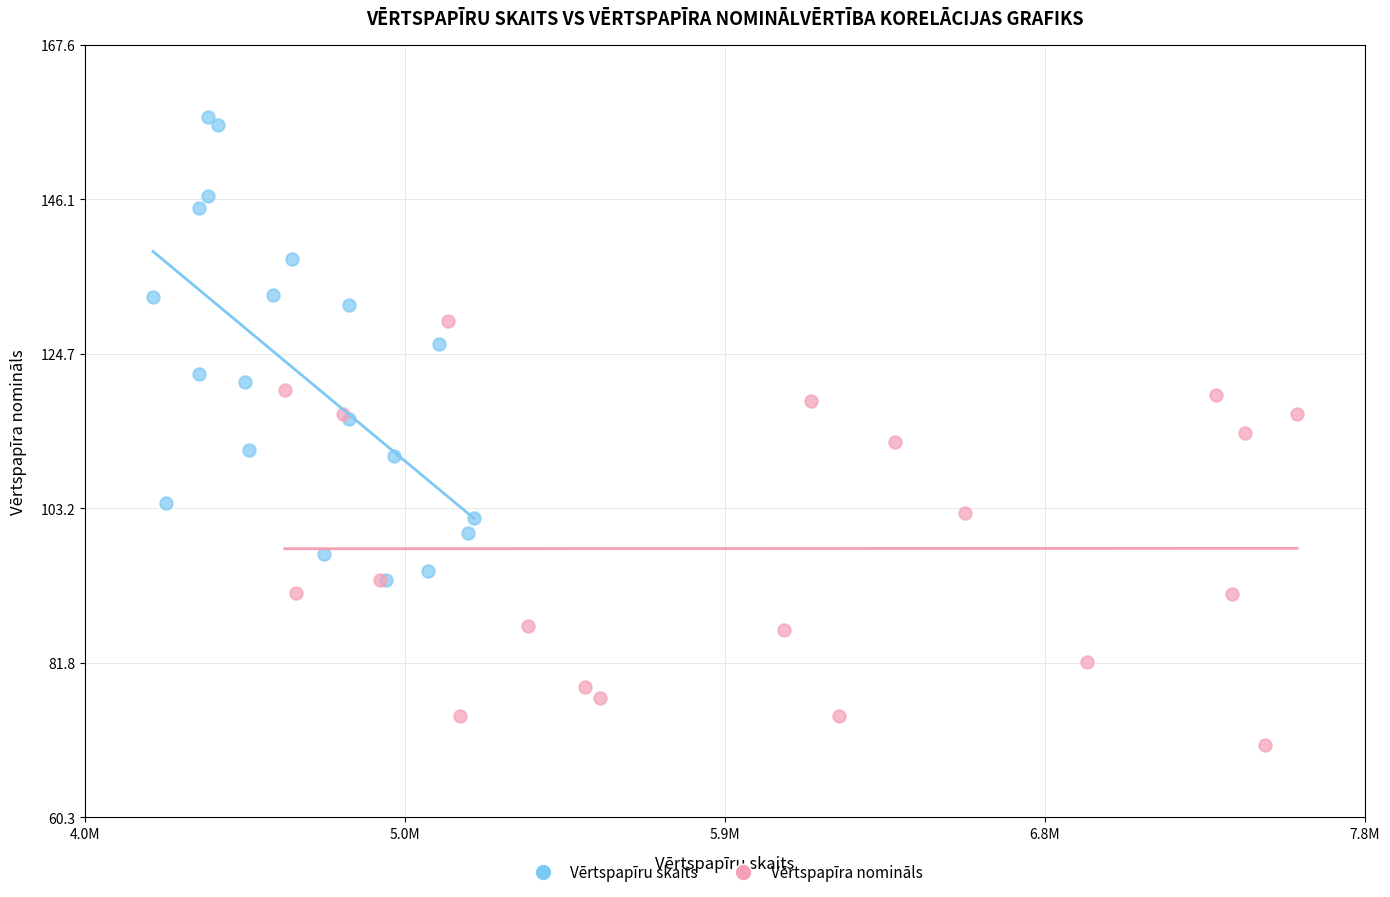

Which series contains the lowest Y value?

Vērtspapīra nomināls